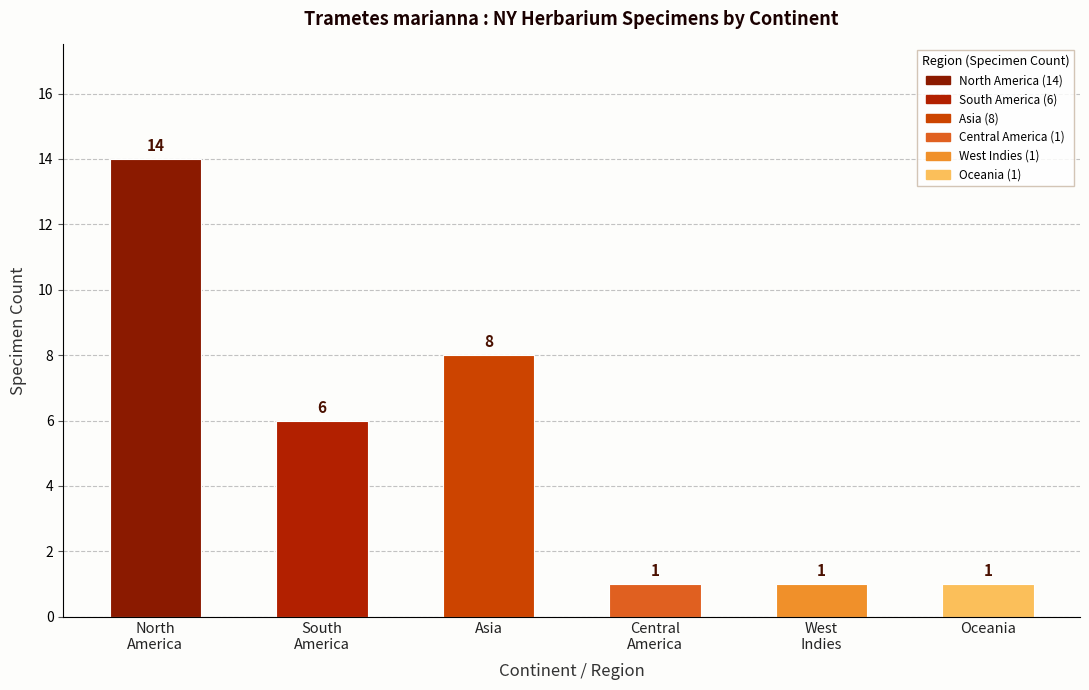

Reading left to right, list all the values displayed in this chart.

14	6	8	1	1	1